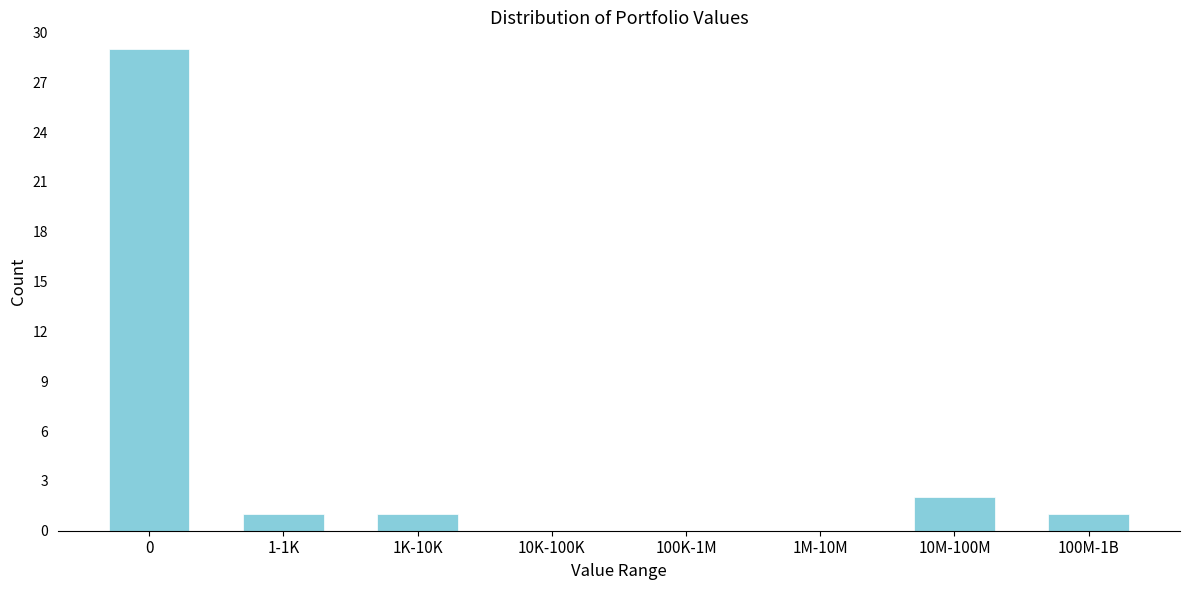

Reading left to right, what are all the values shown in this chart?

0=29	1-1K=1	1K-10K=1	10K-100K=0	100K-1M=0	1M-10M=0	10M-100M=2	100M-1B=1